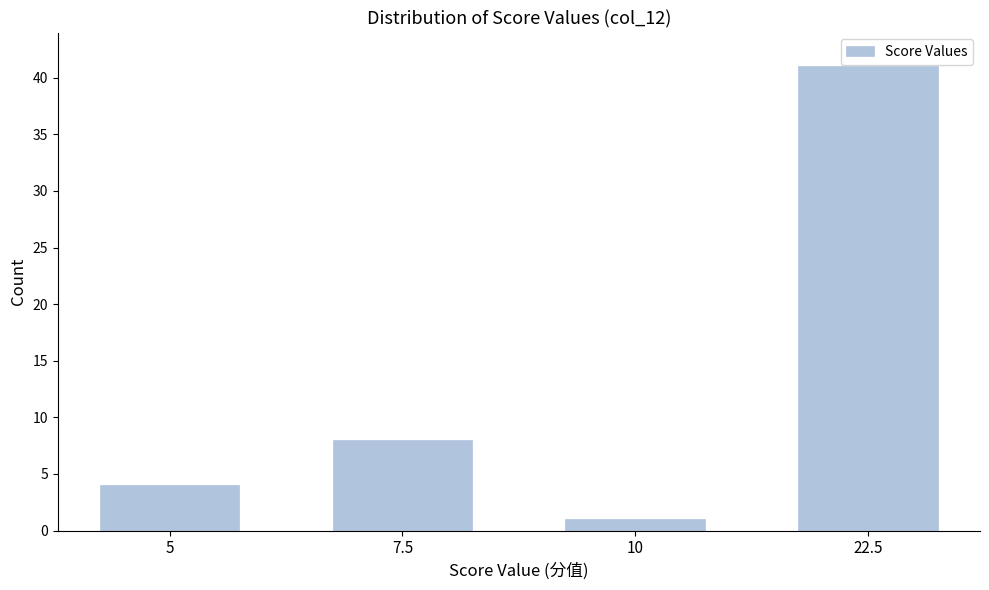

Reading left to right, list all the values displayed in this chart.

4	8	1	41